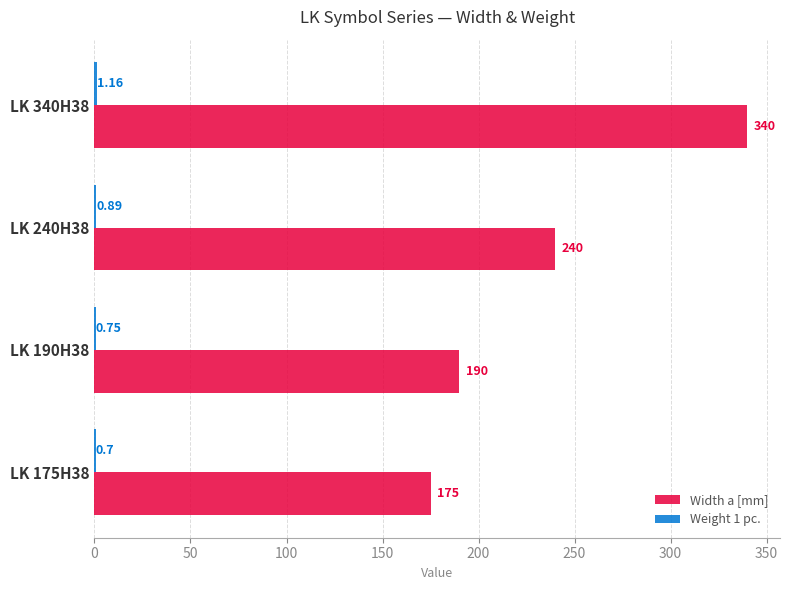

Which series has the largest total across all categories?

Width a [mm]